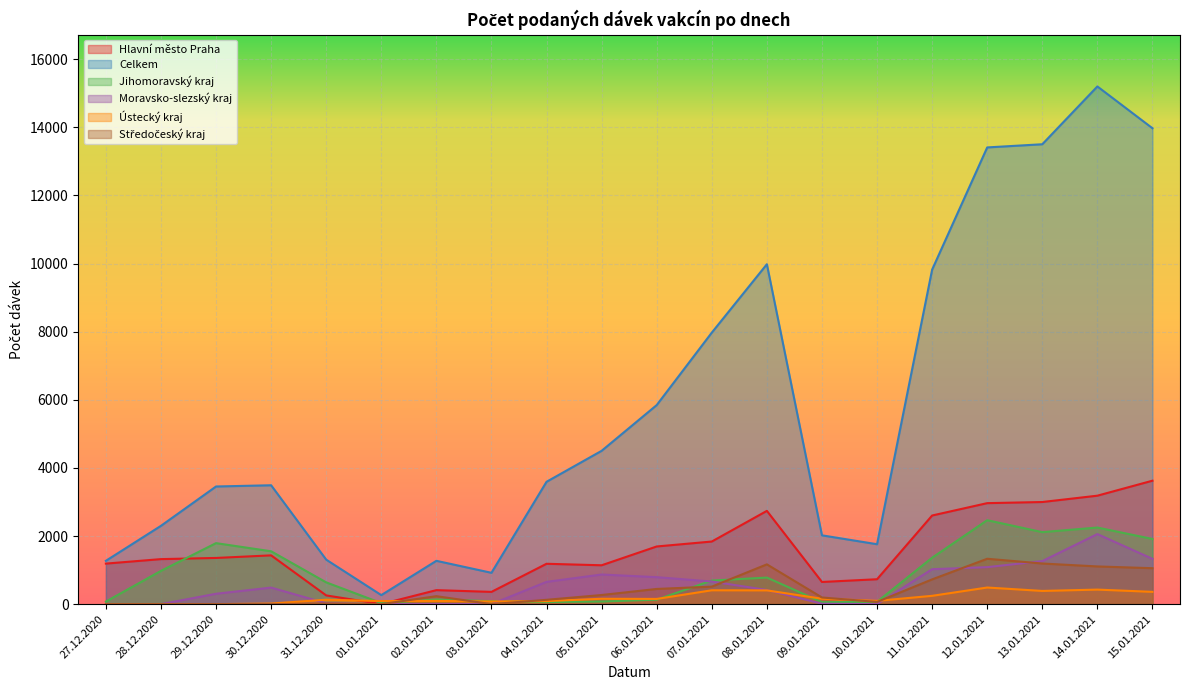

The value of Moravsko-slezský kraj at 04.01.2021 is 654. True or false?

True